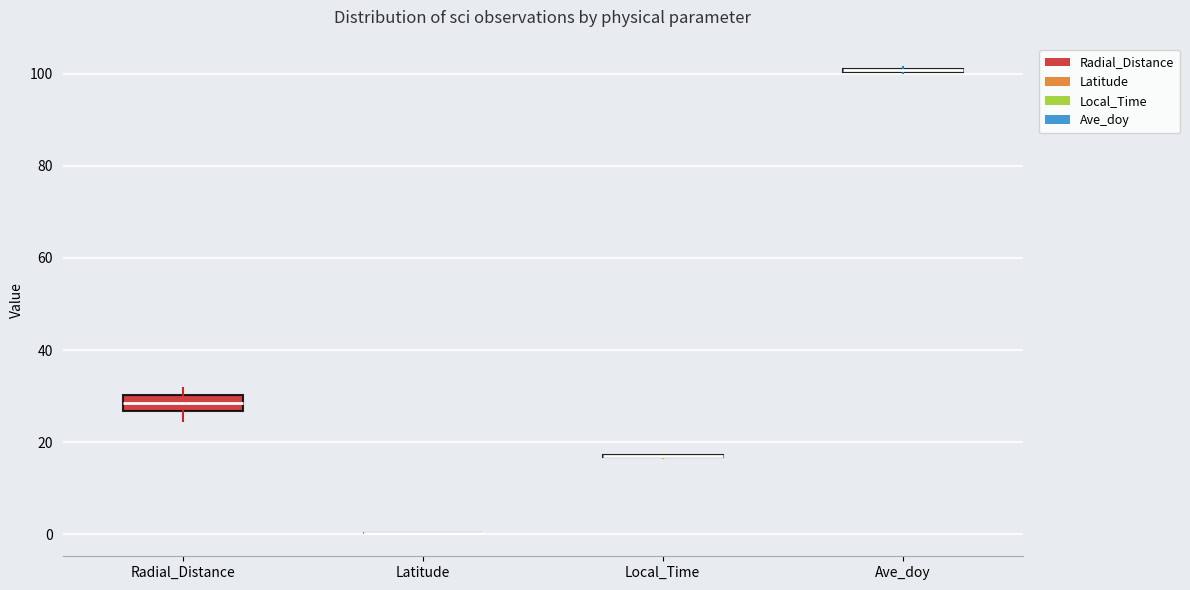

Which box is the tallest, from its lower edge to its upper edge?

Radial_Distance